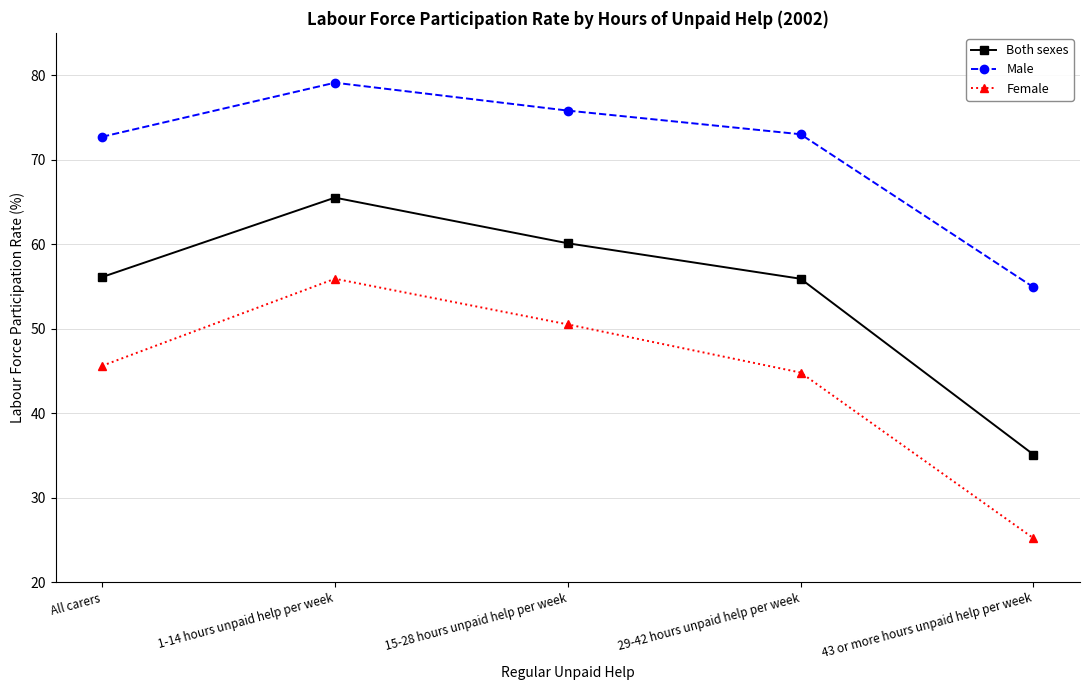

Which label corresponds to the largest value in the chart?

1-14 hours unpaid help per week